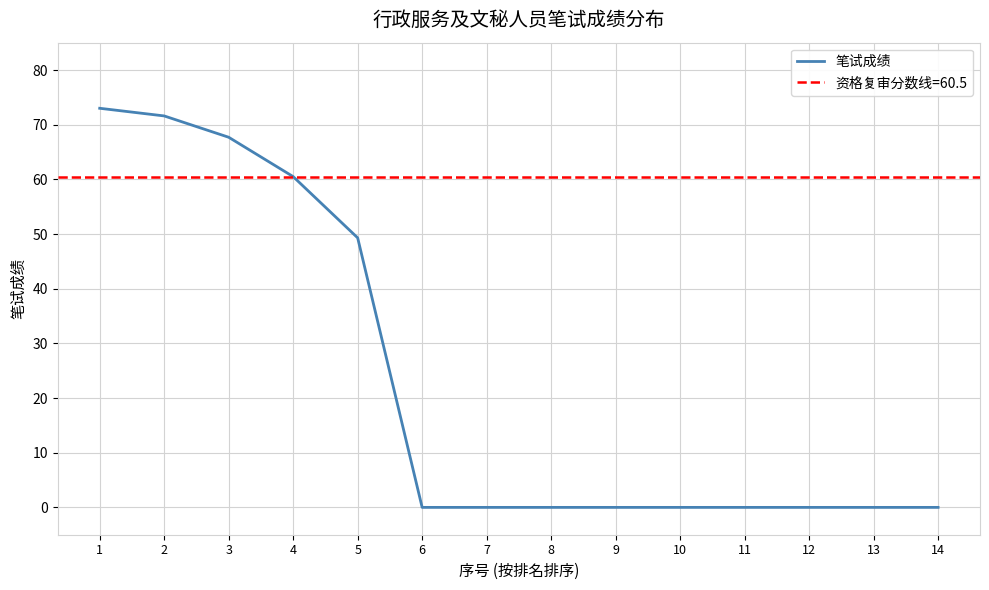

List the labels in order of value, smallest first.

6, 7, 8, 9, 10, 11, 12, 13, 14, 5, 4, 3, 2, 1